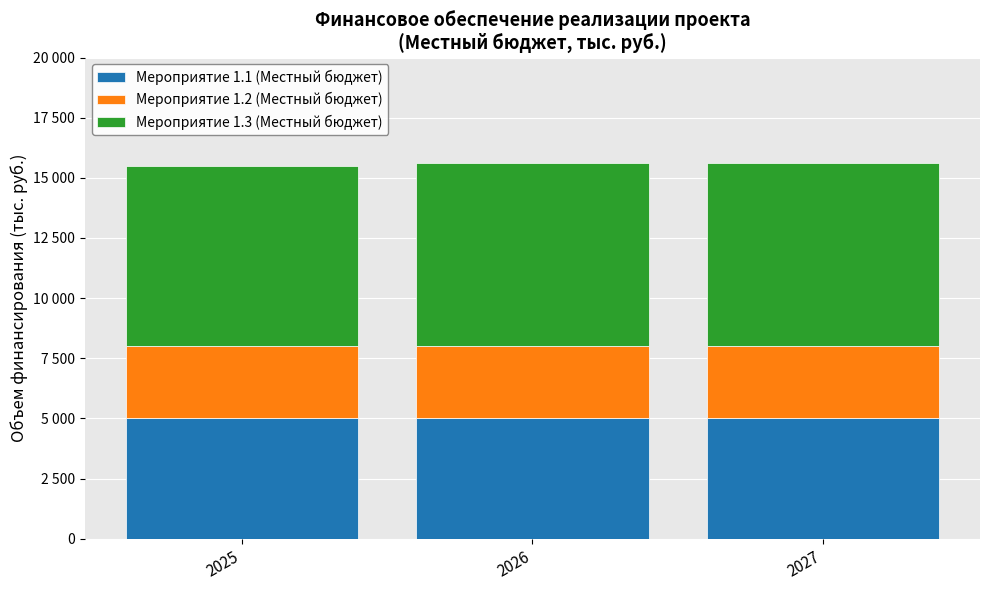

True or false: Мероприятие 1.1 (Местный бюджет) has a value of 5000 at 2025.

True